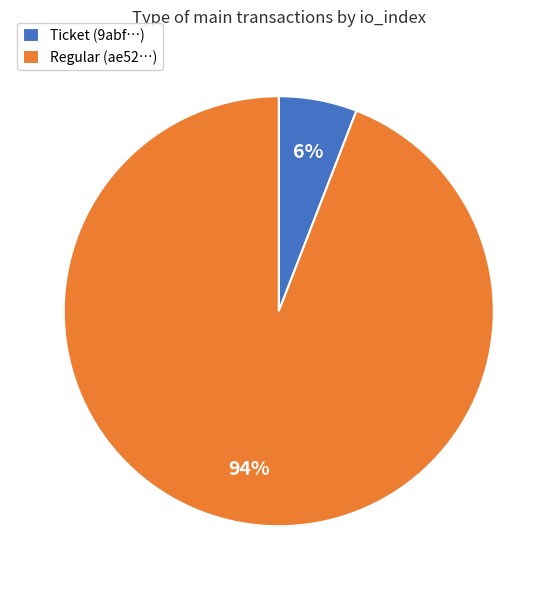

Which slice is the smallest?

Ticket (9abf…)